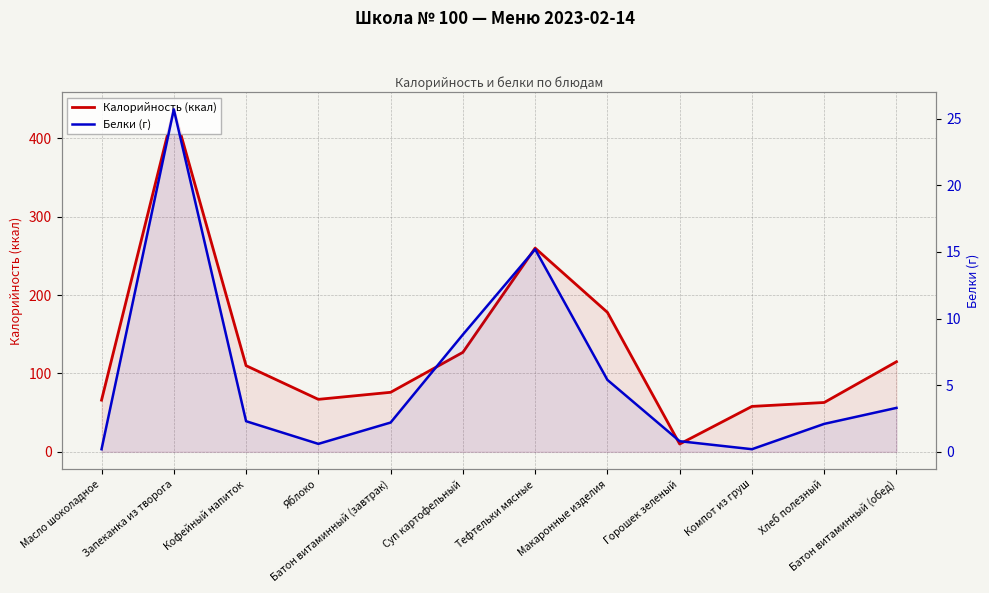

At which category is the sum across all series the highest?

Запеканка из творога